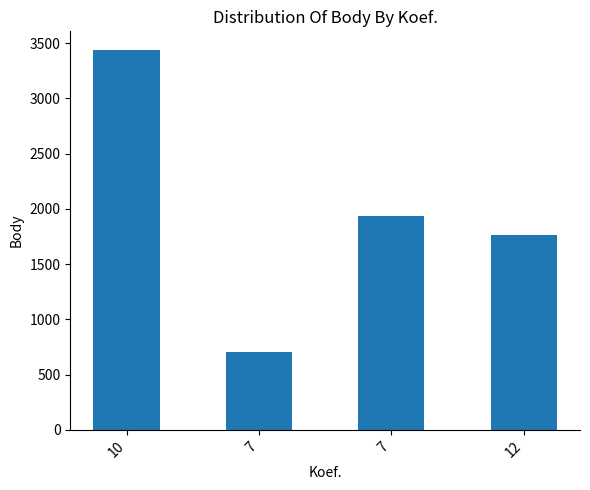

At which label is the value closest to 2071?

7